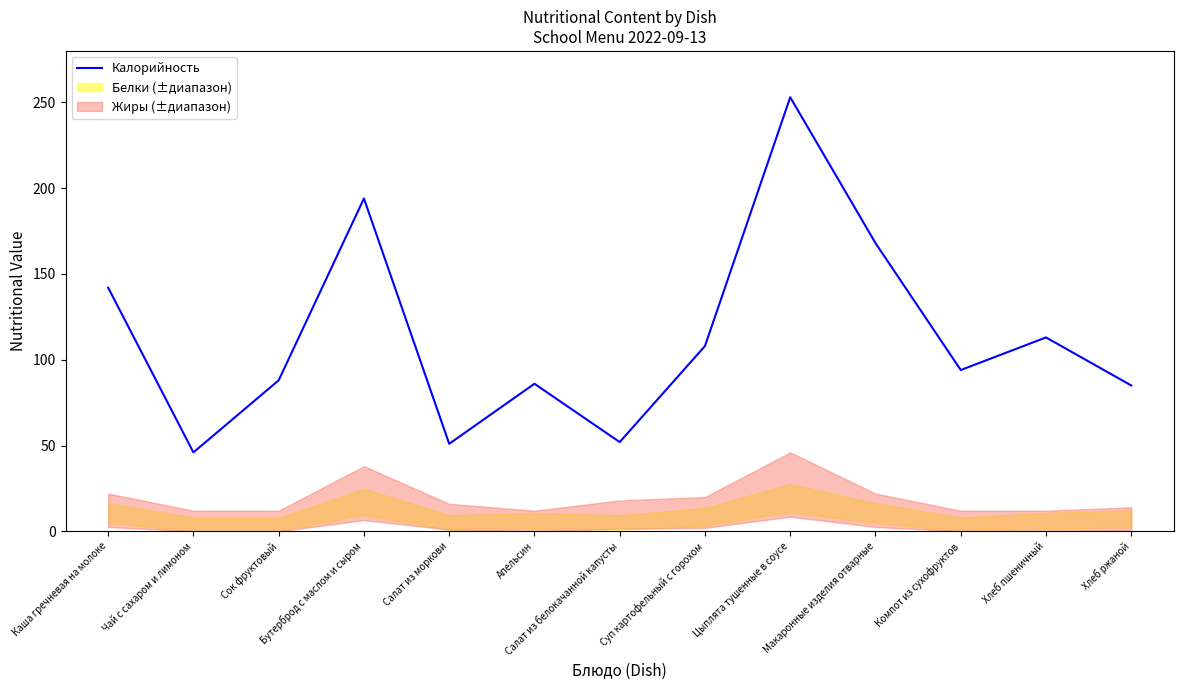

What is the change in value from Макаронные изделия отварные to Хлеб пшеничный?

-55